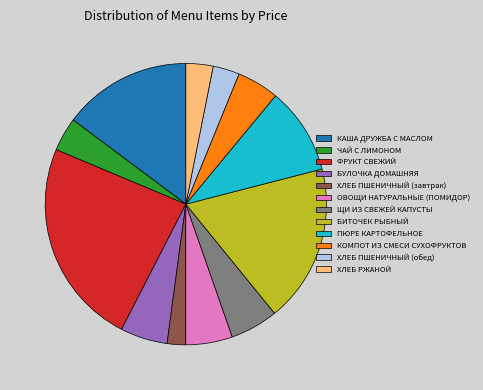

Do БУЛОЧКА ДОМАШНЯЯ and ЩИ ИЗ СВЕЖЕЙ КАПУСТЫ together represent more than half of the pie?

No